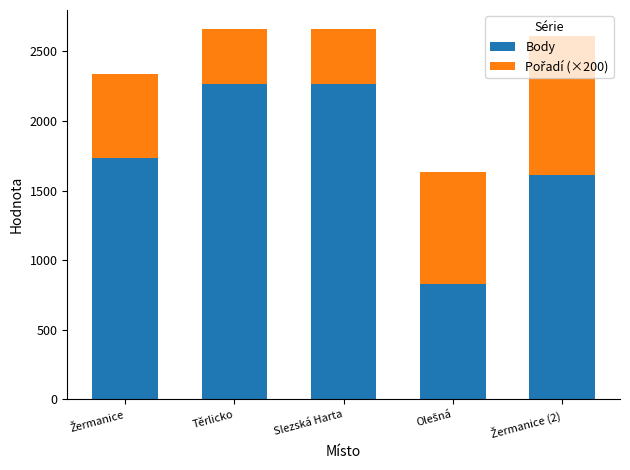

What is the total value across all series at Těrlicko?

2663